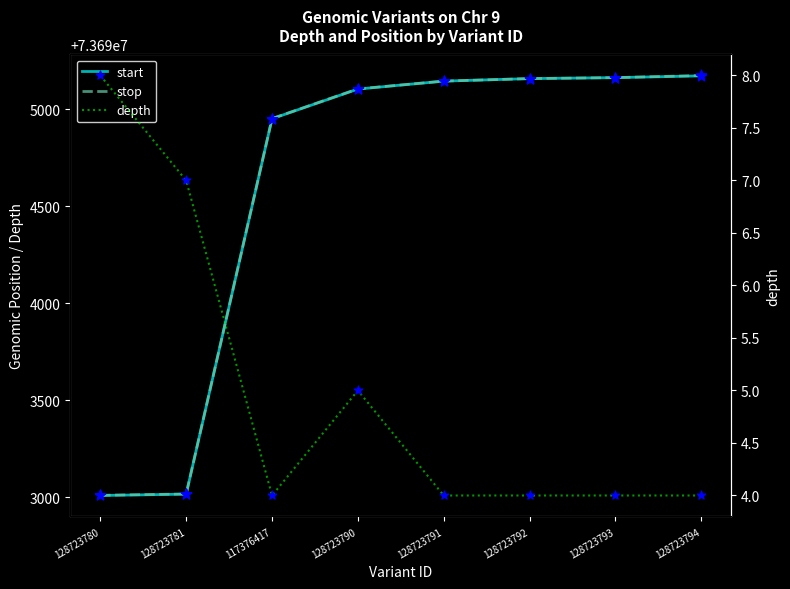

At how many categories does at least one series exceed 28421807?

8